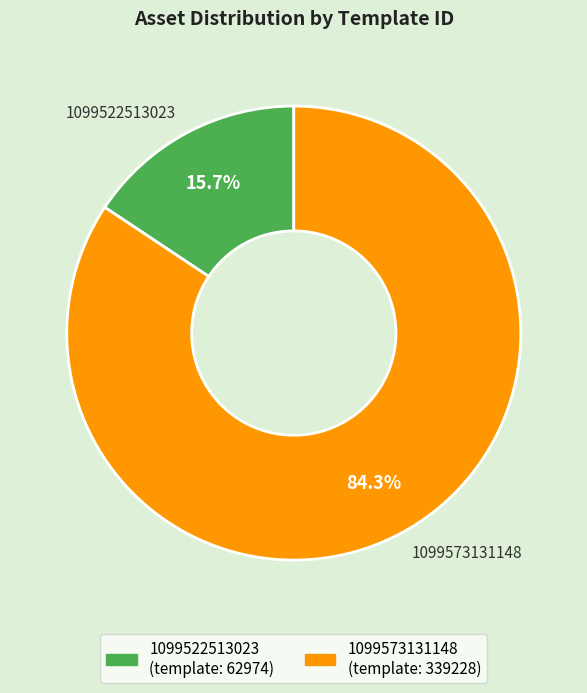

How many slices are in this pie chart?

2